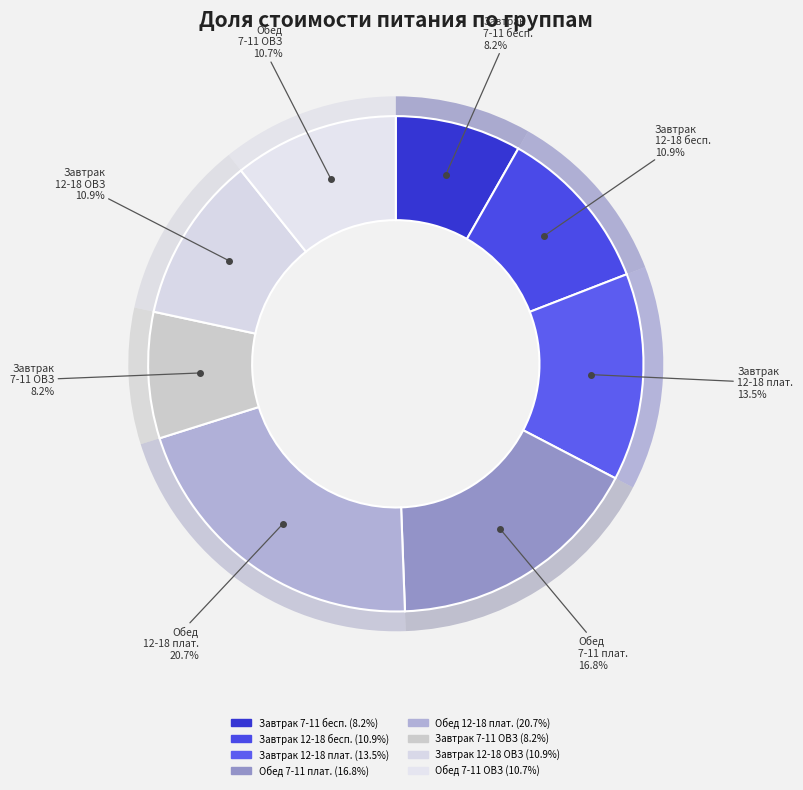

Rank the categories by value from highest to lowest.

Обед 12-18 лет (платное питание), Обед 7-11лет (платное питание), Завтрак 12-18 лет (платное питание), Завтрак 12-18 лет (бесплатное питание), Завтрак 12-18 лет (ОВЗ), Обед 7-11лет (ОВЗ), Завтрак 7-11лет (бесплатное питание), Завтрак 7-11лет (ОВЗ)